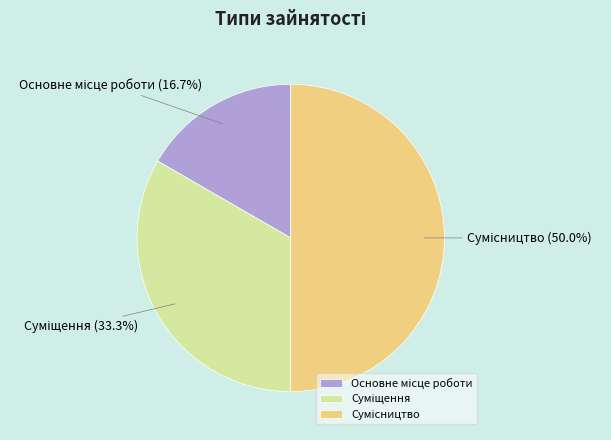

To the nearest percent, what is the difference between the Суміщення and Основне місце роботи slice percentages?

17%